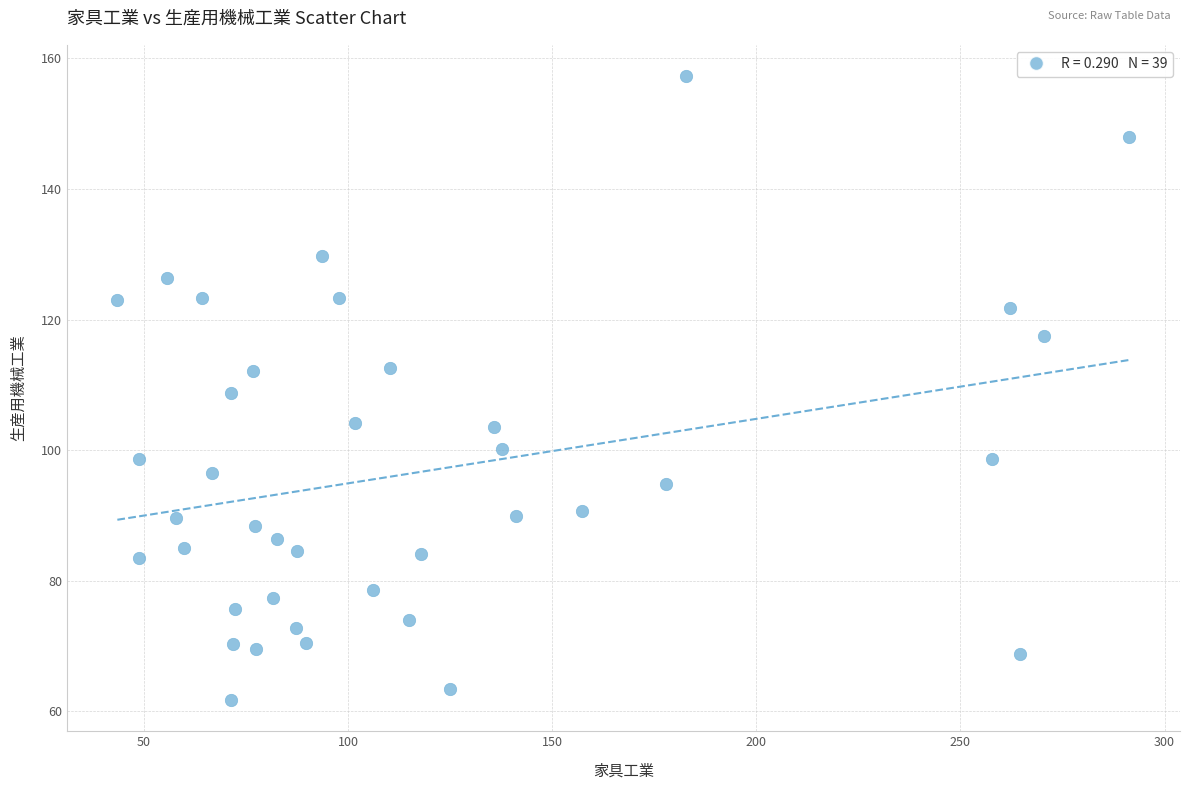

What is the range of Y values (max minus min)?

95.6